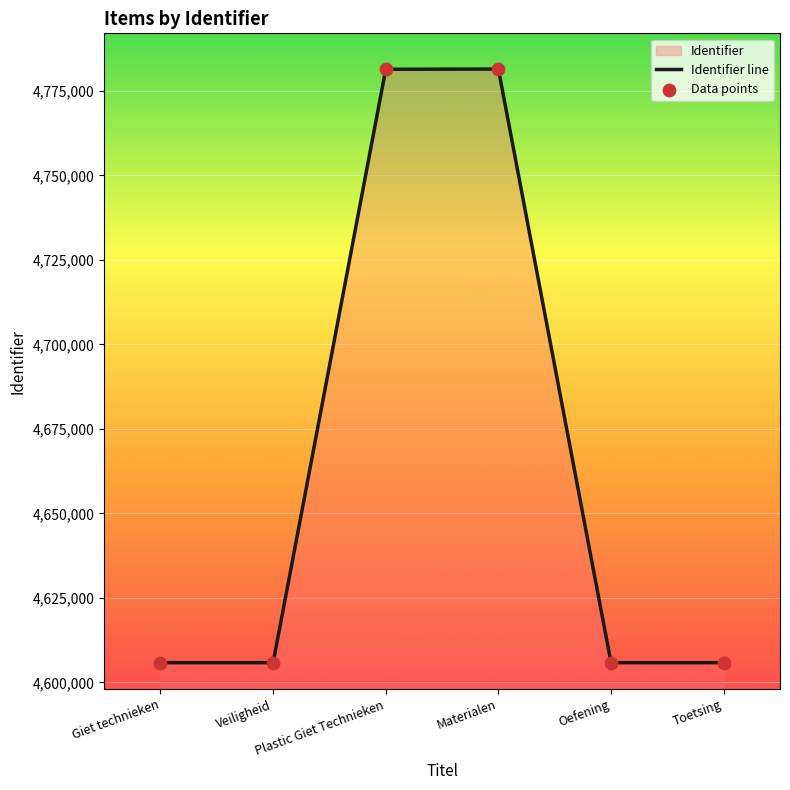

At how many categories does at least one series exceed 4626113?

2